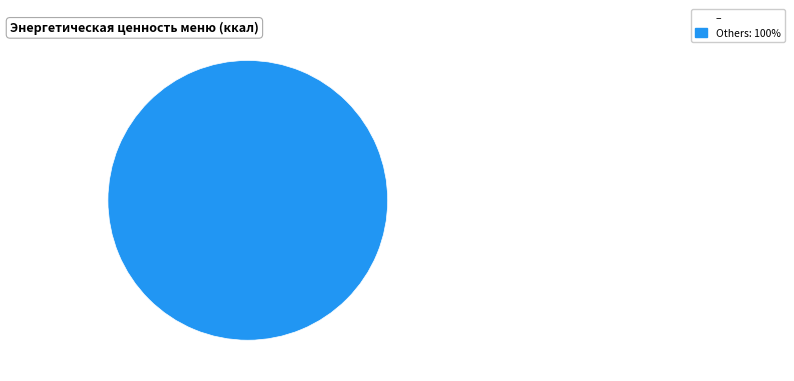

Is there a majority slice in this chart?

Yes